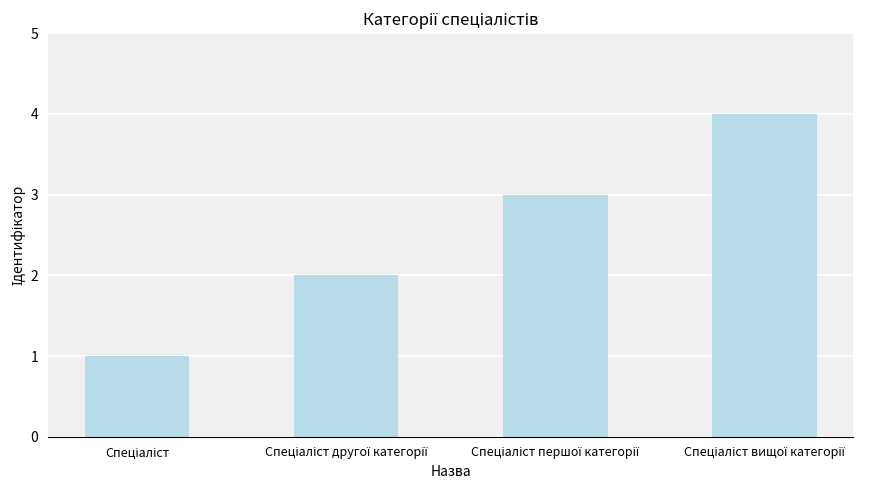

What is the sum of all values?

10